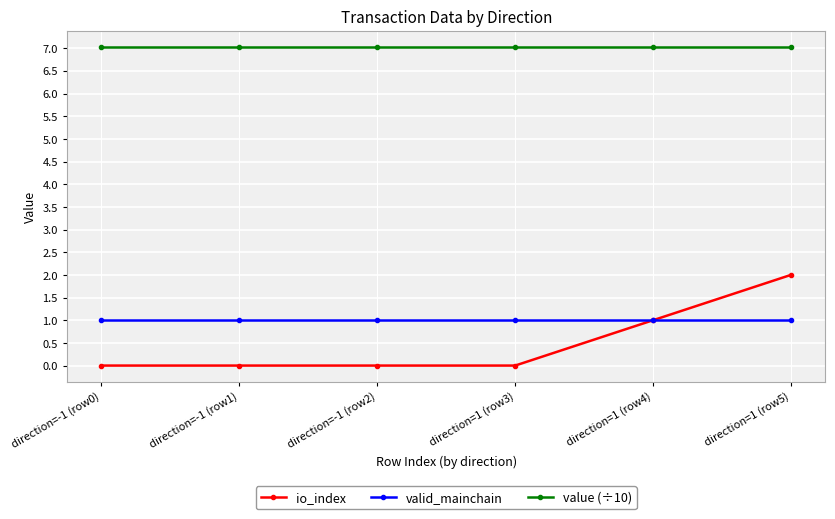

What are all the series names shown in the legend?

io_index, valid_mainchain, value (÷10)